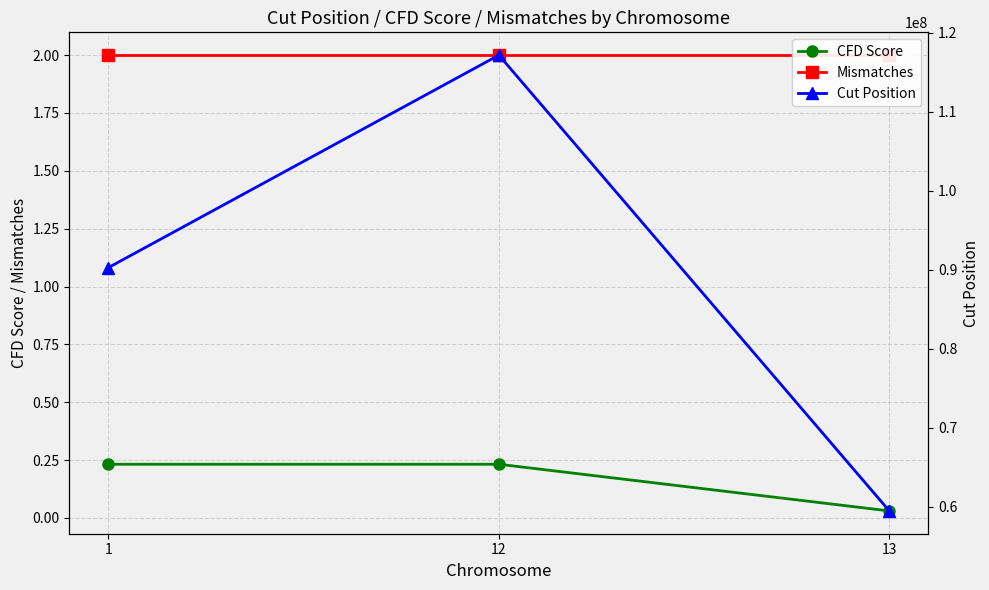

Which category has the lowest value in the Cut Position series?

13